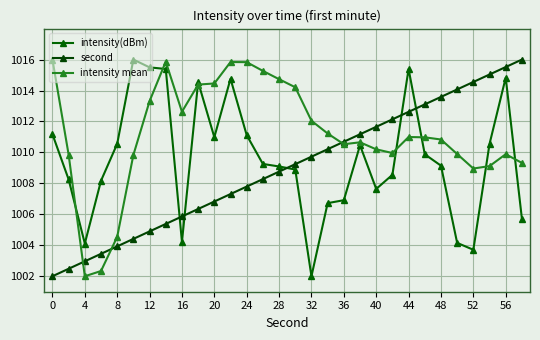

What is the lowest value of the intensity mean series?

1002.0